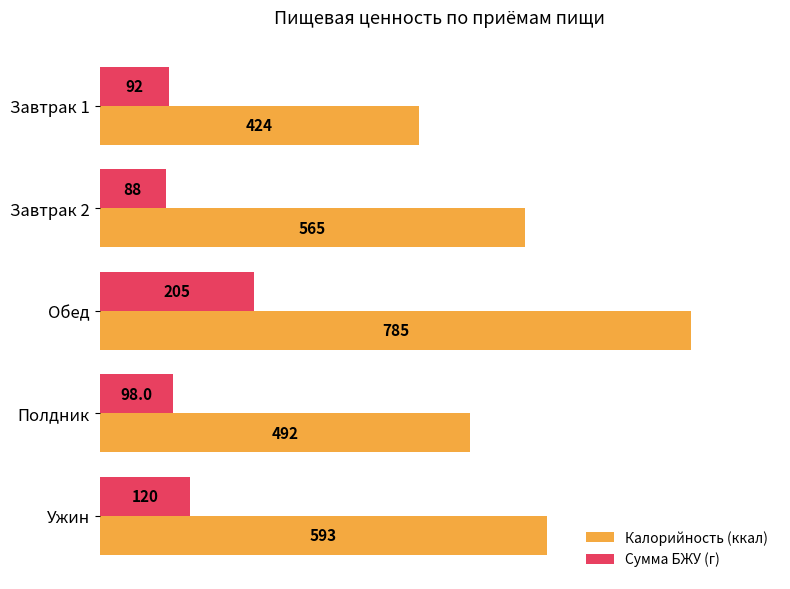

List the series in order of their overall mean, lowest first.

Сумма БЖУ (г), Калорийность (ккал)